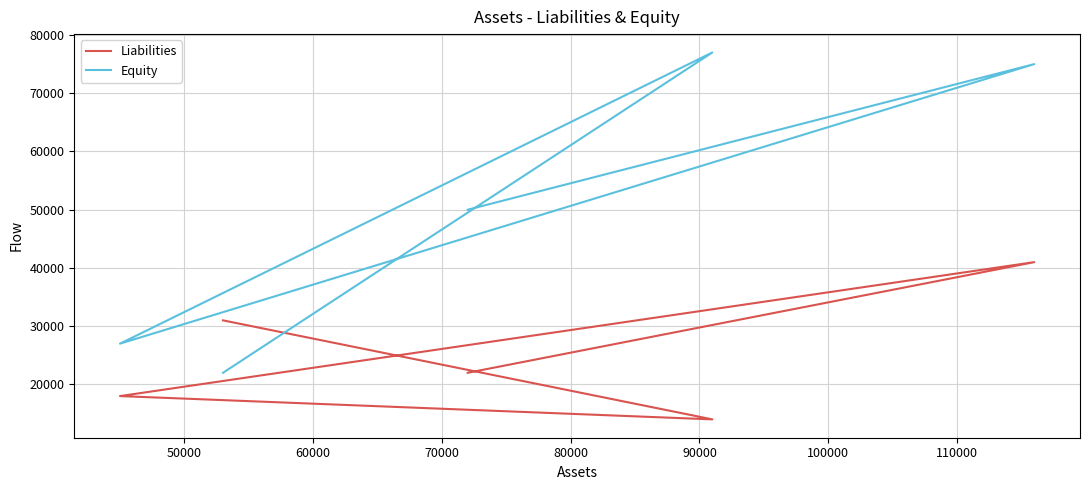

List the series in order of their overall mean, lowest first.

Liabilities, Equity